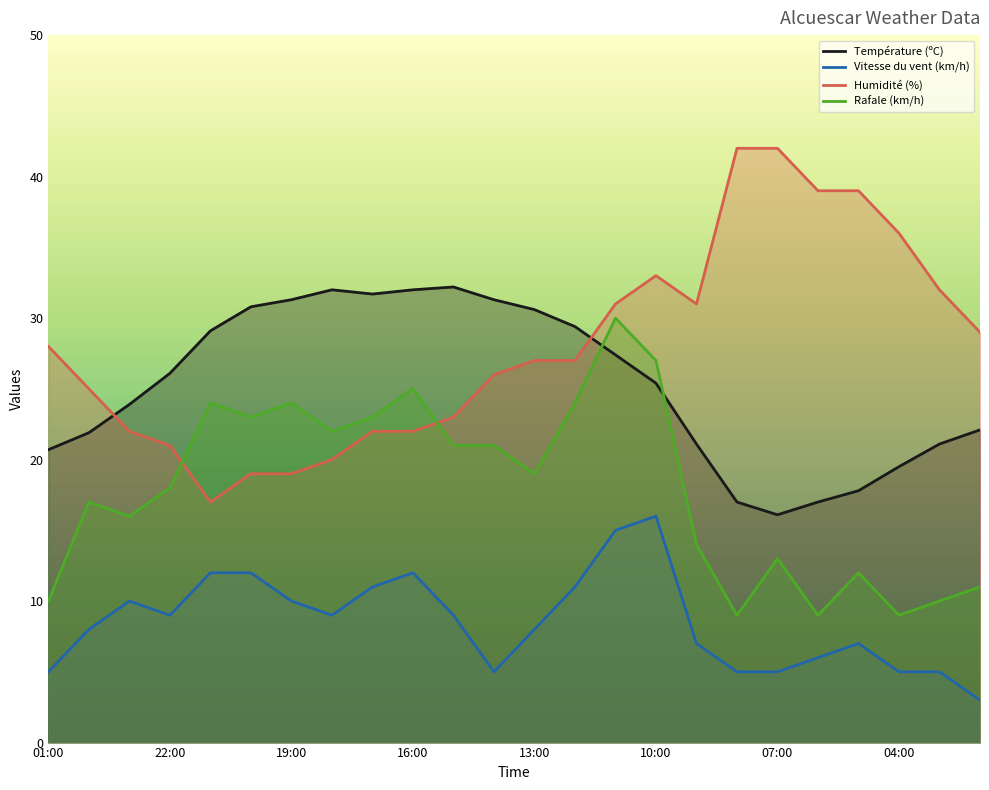

What is the minimum value for Humidité (%)?

17.0